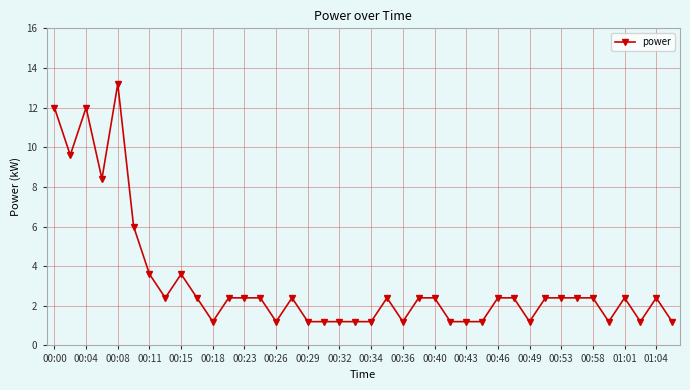

What is the value of the 6th point from the left?

6.0